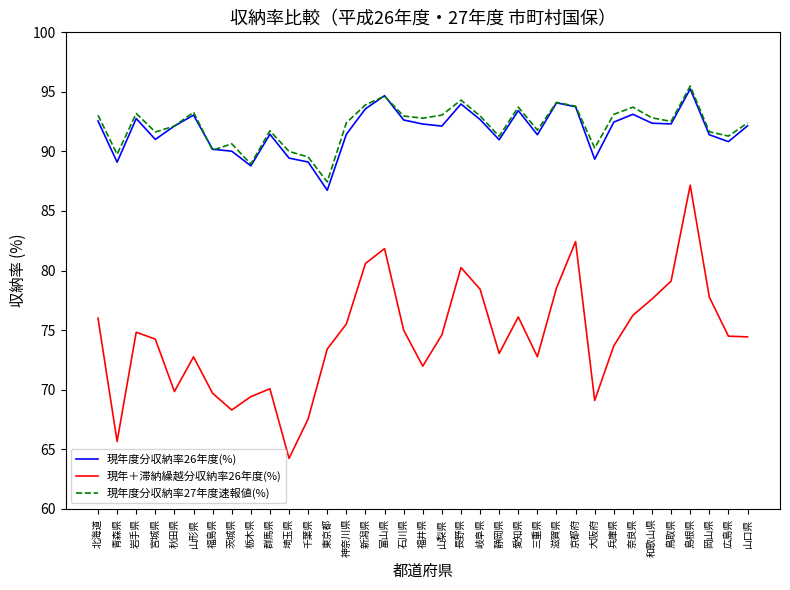

True or false: 現年＋滞納繰越分収納率26年度(%) and 現年度分収納率26年度(%) intersect in this chart.

False